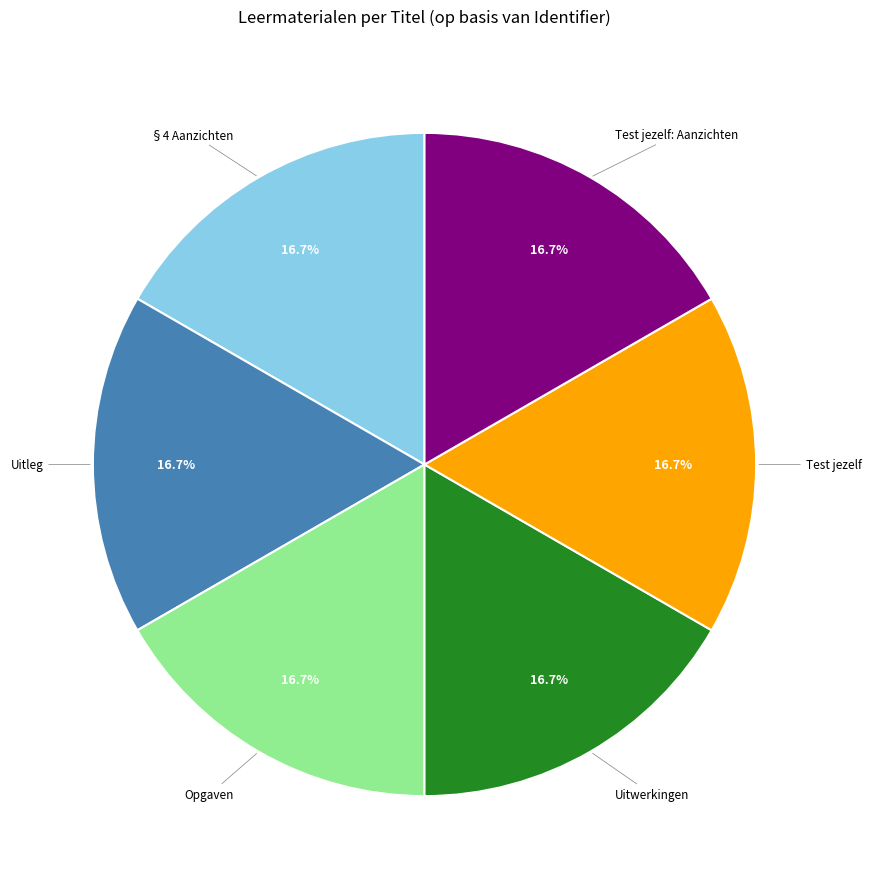

Is it true that §4 Aanzichten is 17% of the pie?

True